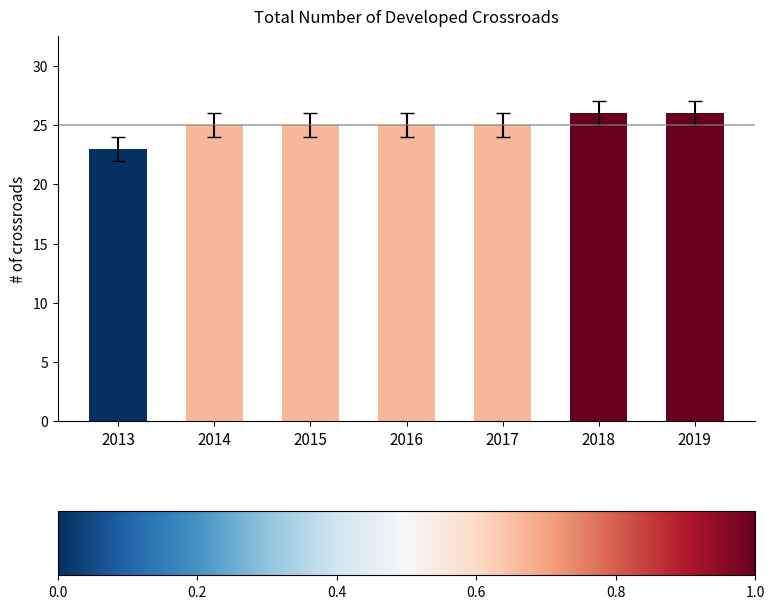

What is the difference between the values at 2019 and 2014?

1